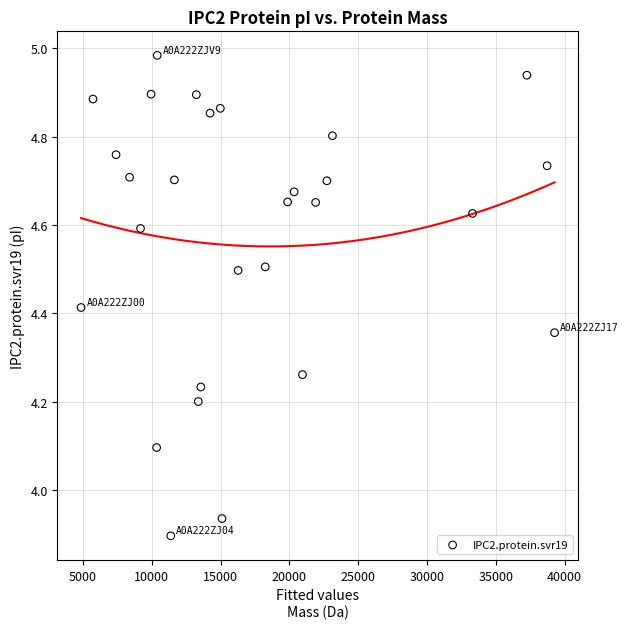

What is the range of Y values (max minus min)?

1.1